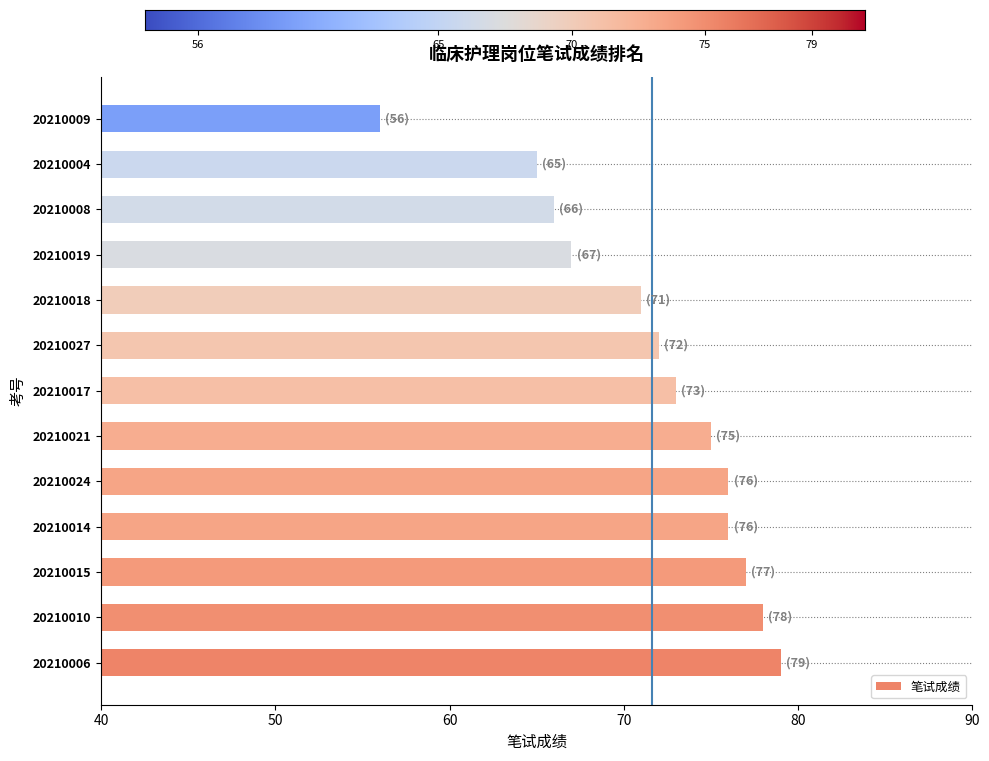

Reading bottom to top, what are all the values shown in this chart?

79	78	77	76	76	75	73	72	71	67	66	65	56